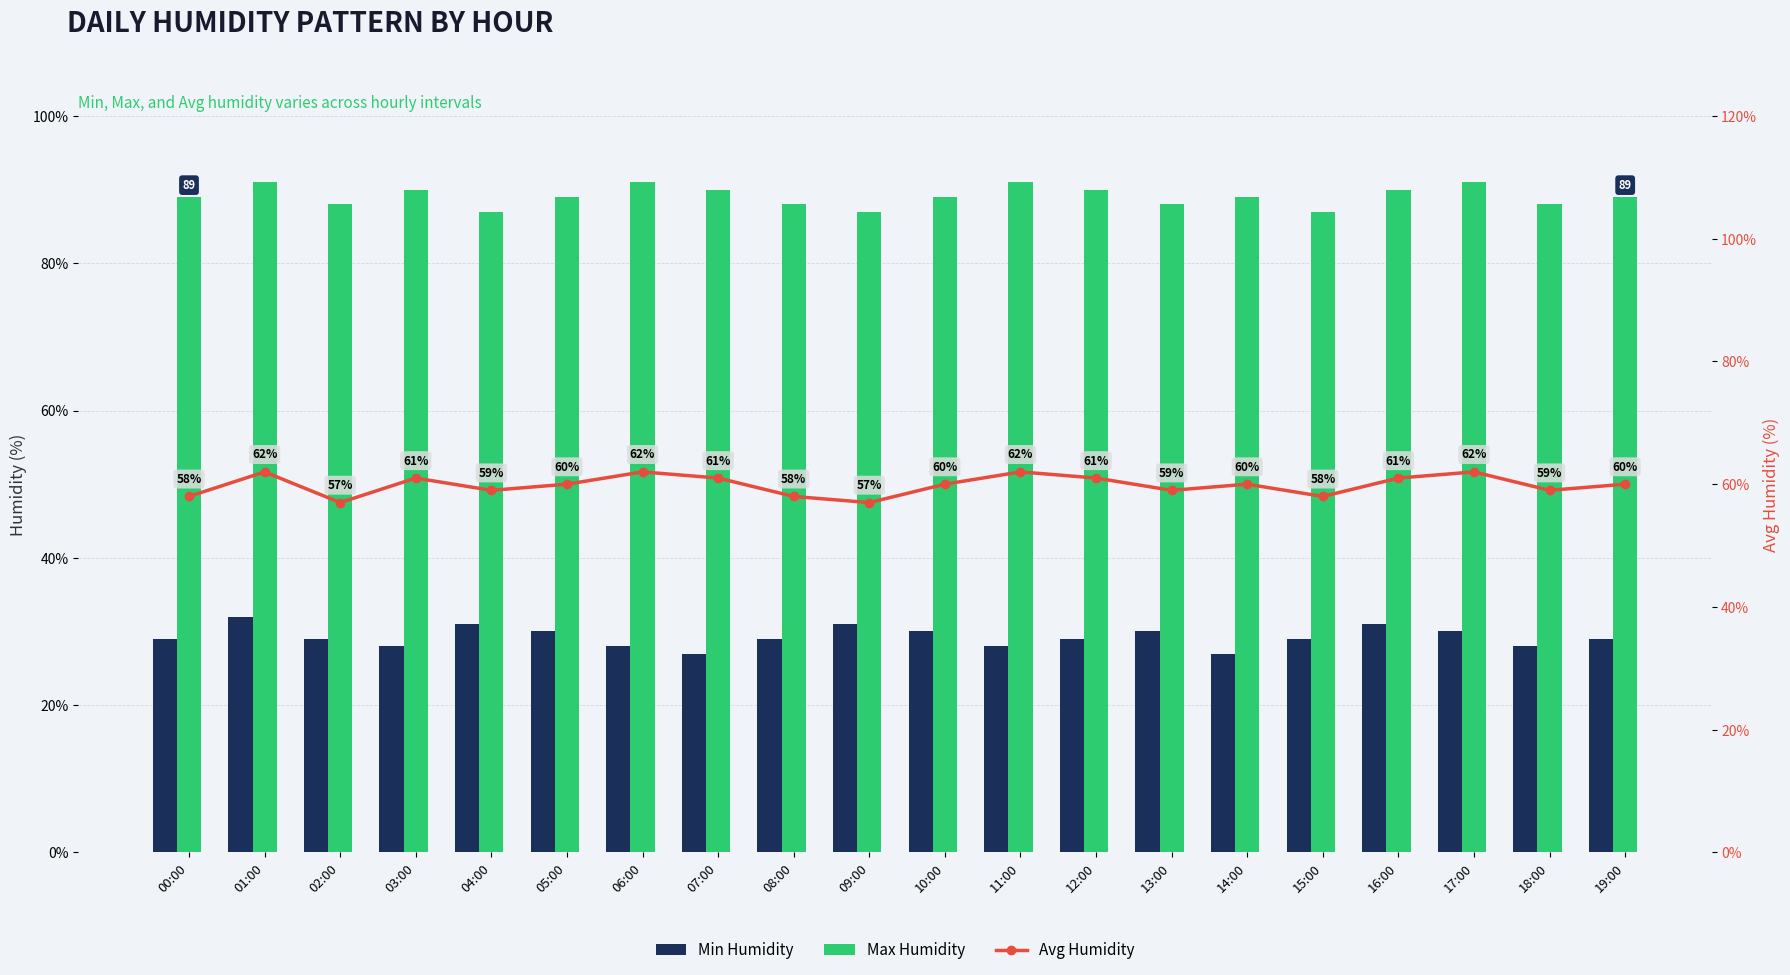

Reading right to left, what are all the values shown in this chart?

Min Humidity: 29	28	30	31	29	27	30	29	28	30	31	29	27	28	30	31	28	29	32	29
Max Humidity: 89	88	91	90	87	89	88	90	91	89	87	88	90	91	89	87	90	88	91	89
Avg Humidity: 60	59	62	61	58	60	59	61	62	60	57	58	61	62	60	59	61	57	62	58